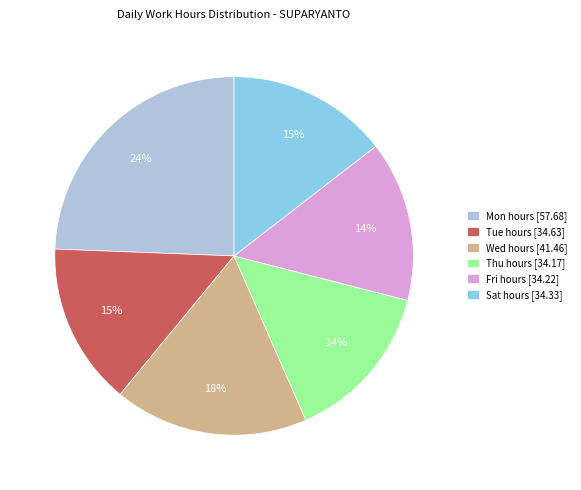

Does Thu hours [34.17] account for over 50% of the chart?

No